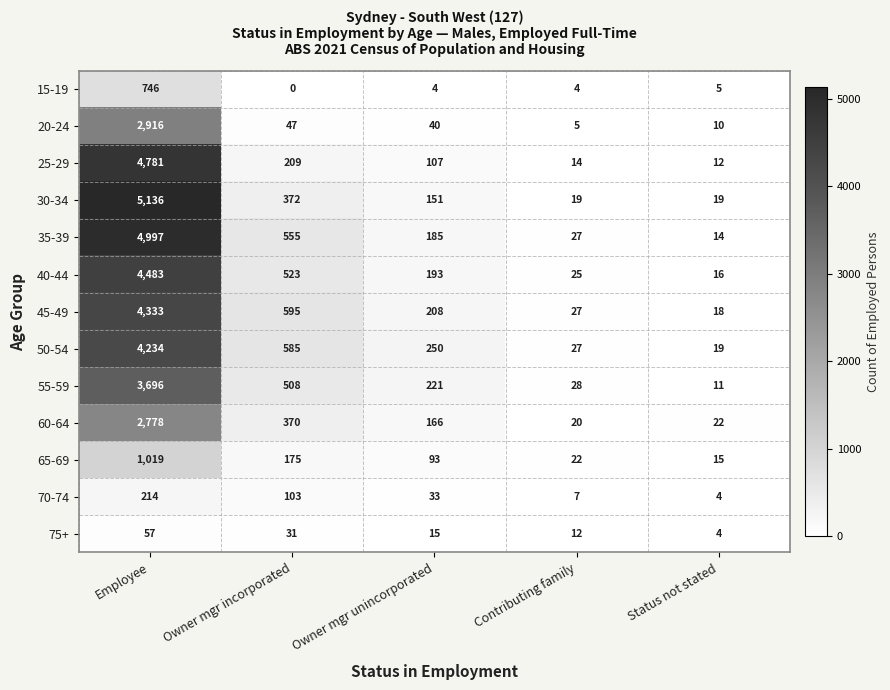

The value of 70-74 at Contributing family is 7. True or false?

True